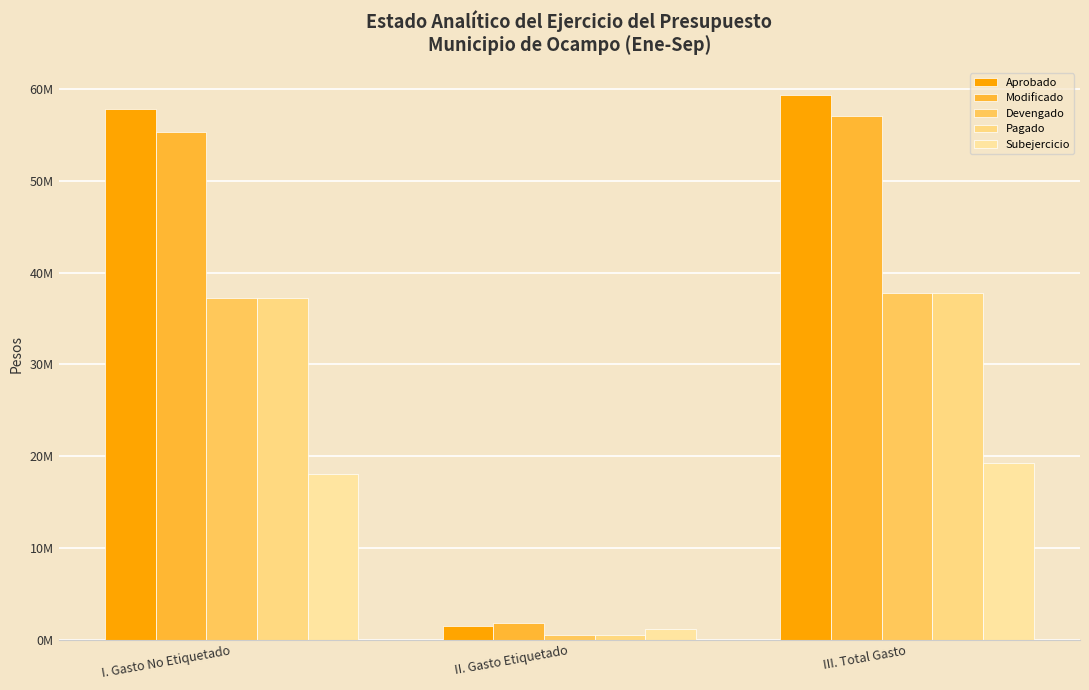

At how many categories does at least one series exceed 36475354?

2